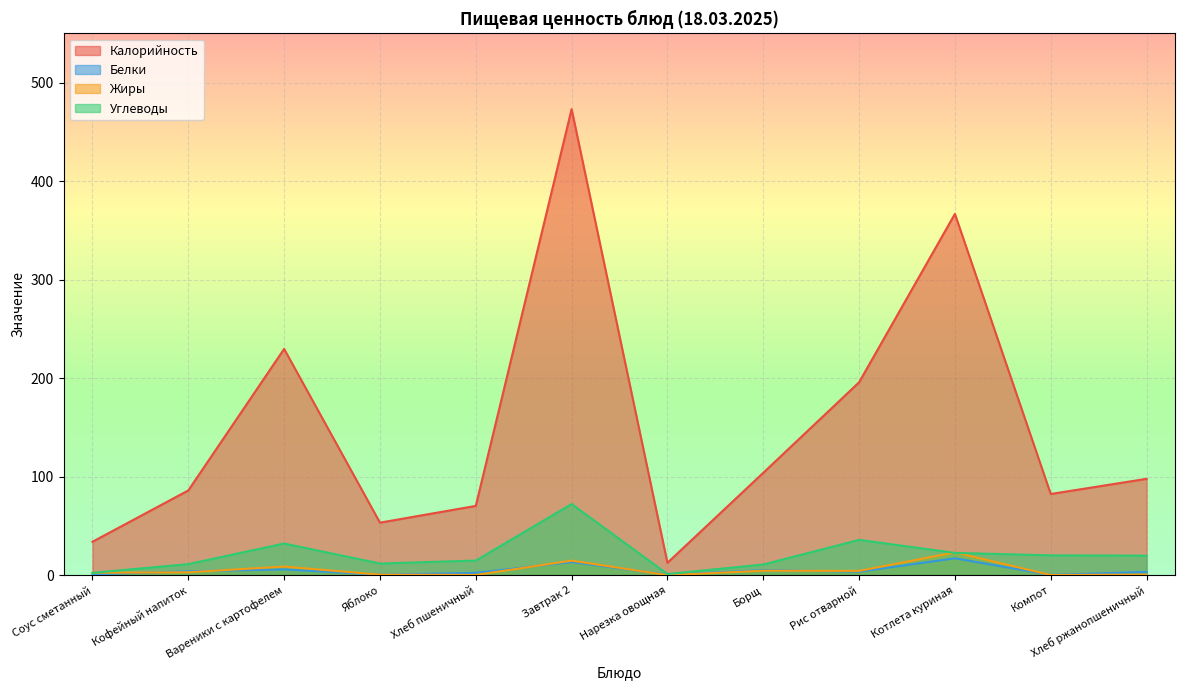

What is the value of the Калорийность point at the 1st from the left?

33.9